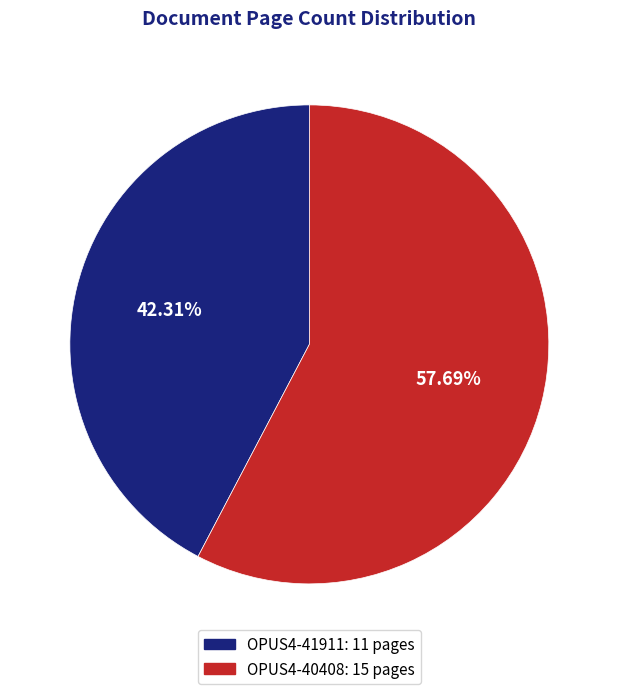

To the nearest percent, what is the difference between the OPUS4-41911 and OPUS4-40408 slice percentages?

15%